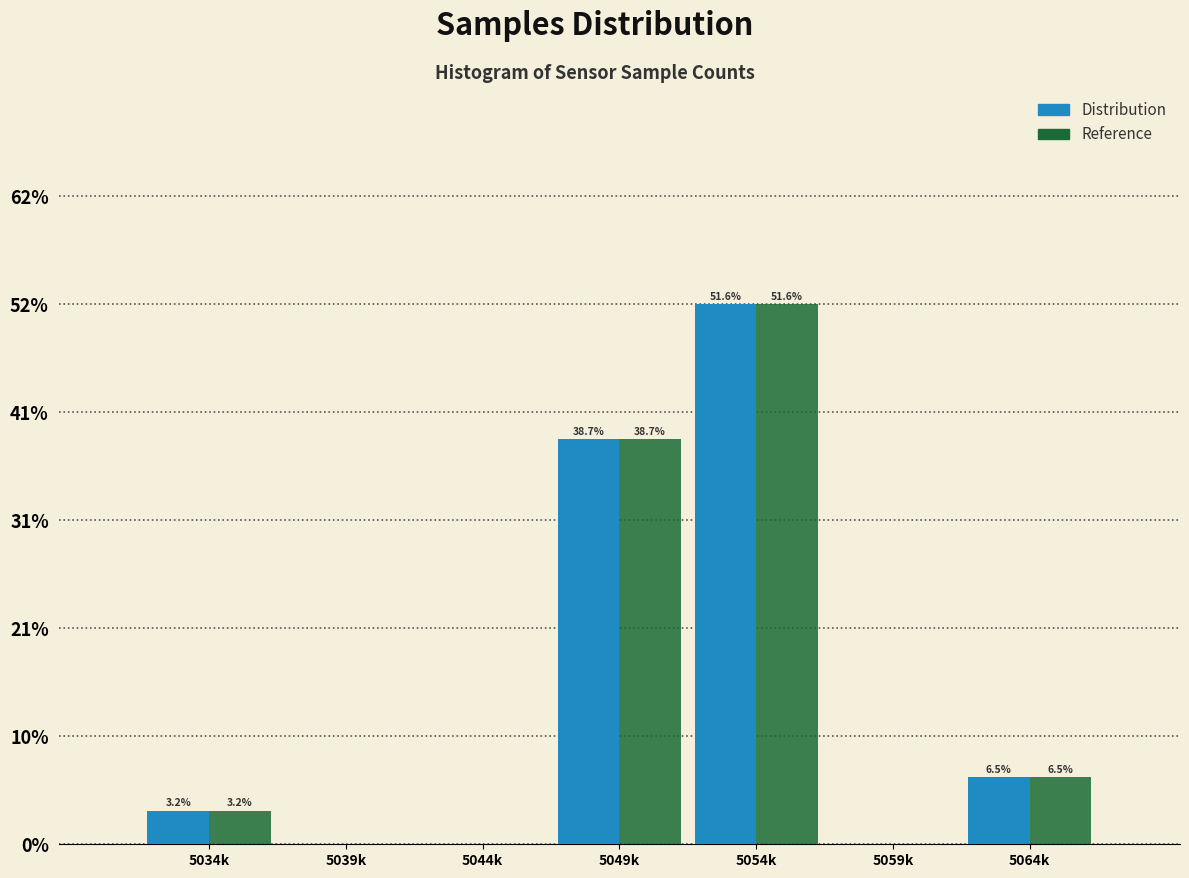

Reading left to right, what are all the values shown in this chart?

Distribution: 5034k=3.2	5039k=0.0	5044k=0.0	5049k=38.7	5054k=51.6	5059k=0.0	5064k=6.5
Reference: 5034k=3.2	5039k=0.0	5044k=0.0	5049k=38.7	5054k=51.6	5059k=0.0	5064k=6.5